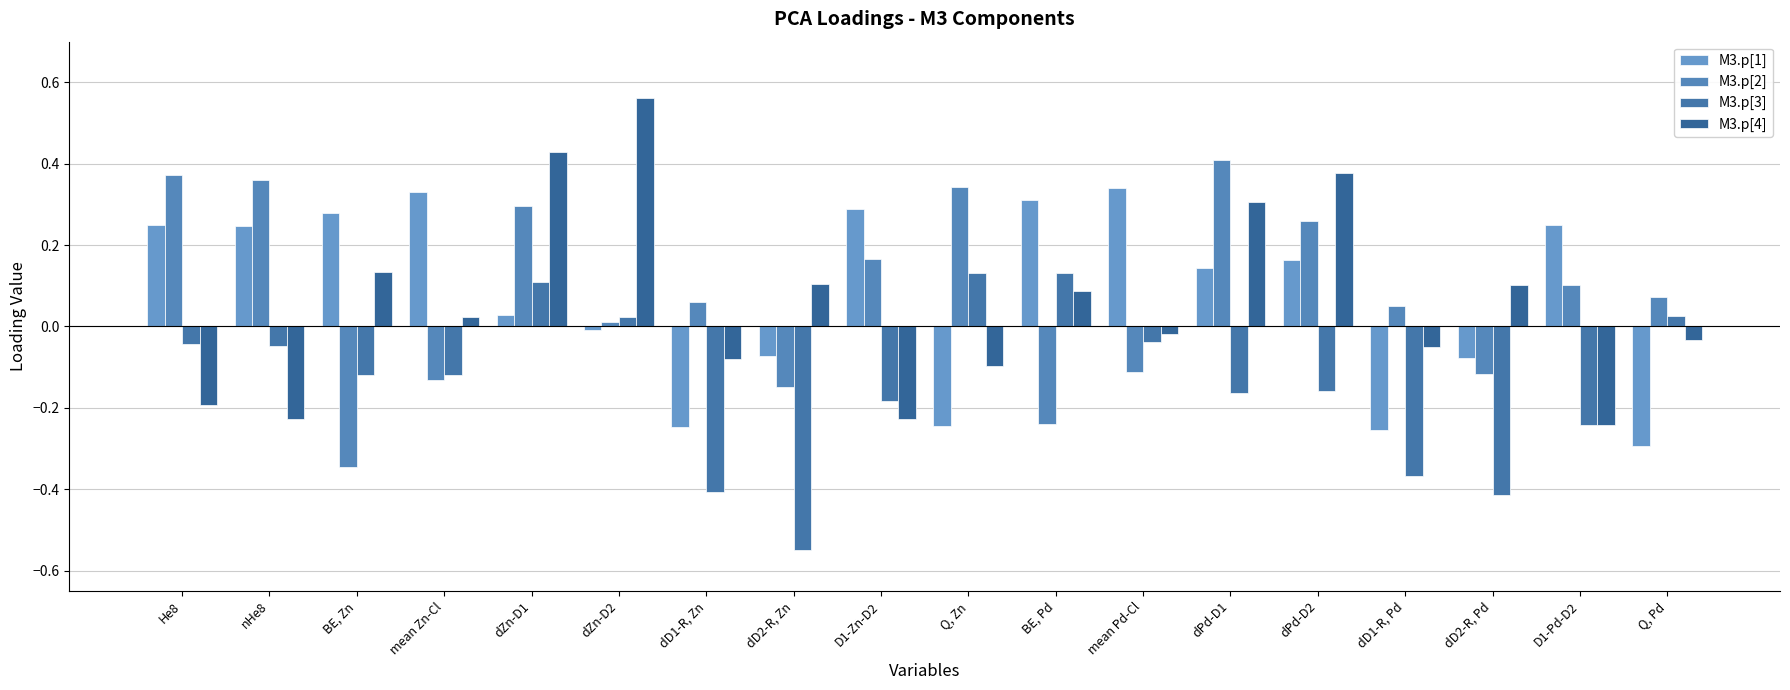

The value of M3.p[3] at BE, Zn is -0.2. True or false?

False